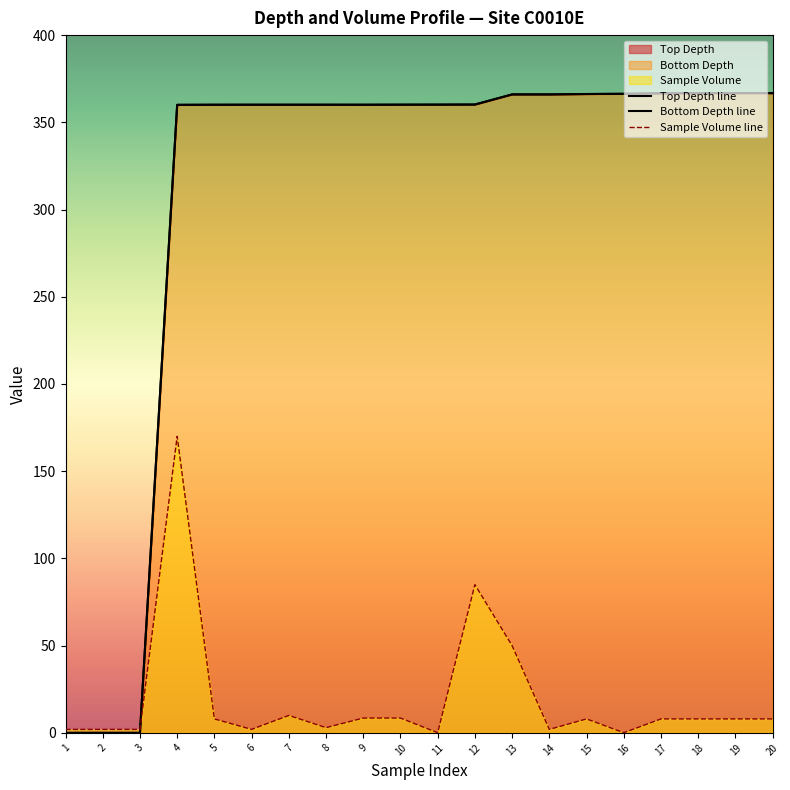

What is the difference between the highest and lowest values at 10?

351.6